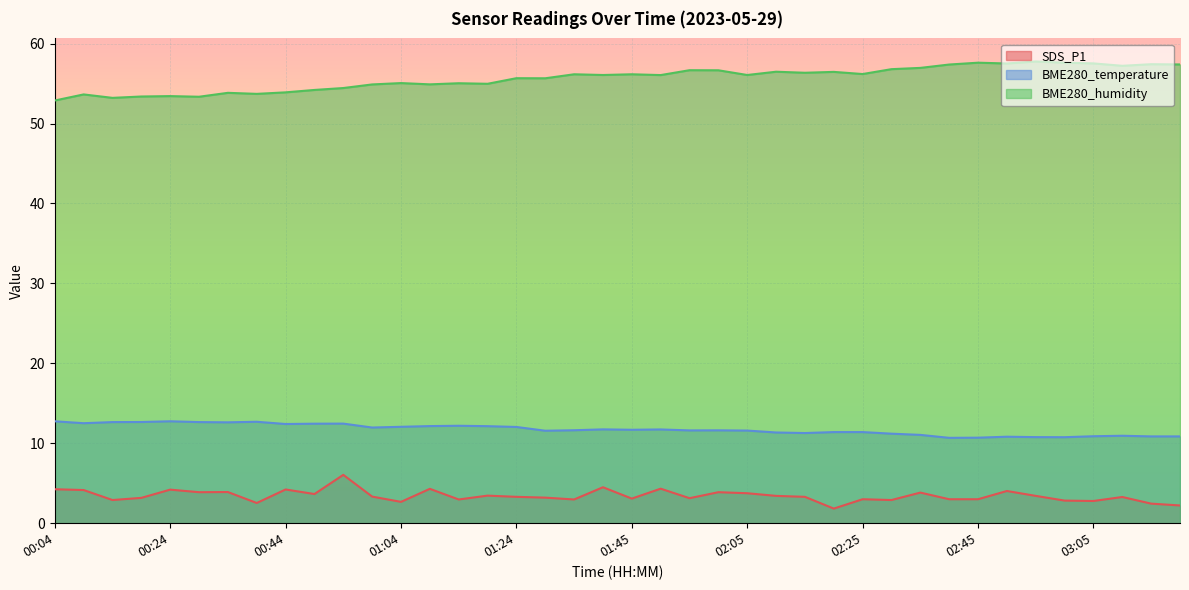

List the series in order of their overall mean, lowest first.

SDS_P1, BME280_temperature, BME280_humidity